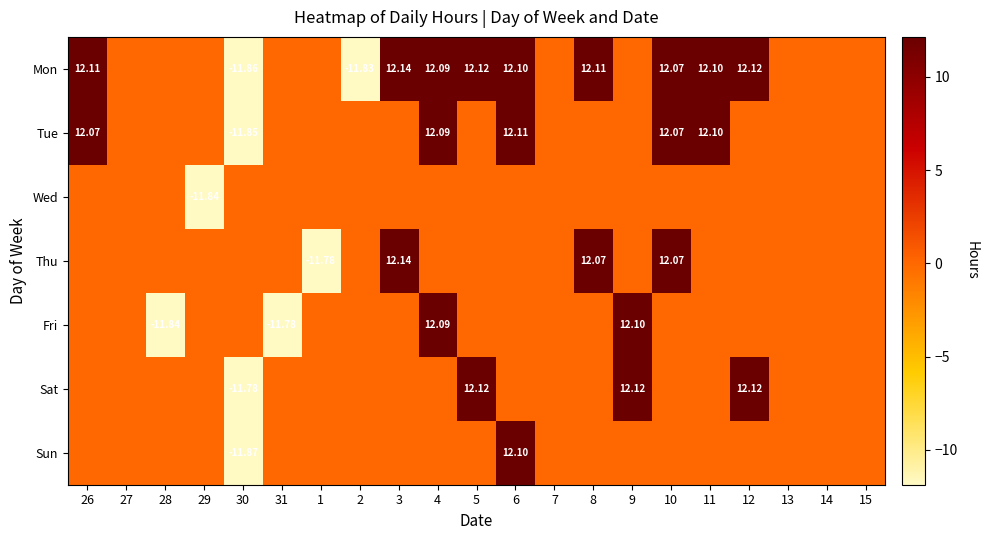

At which label is Sun closest to 0?

26